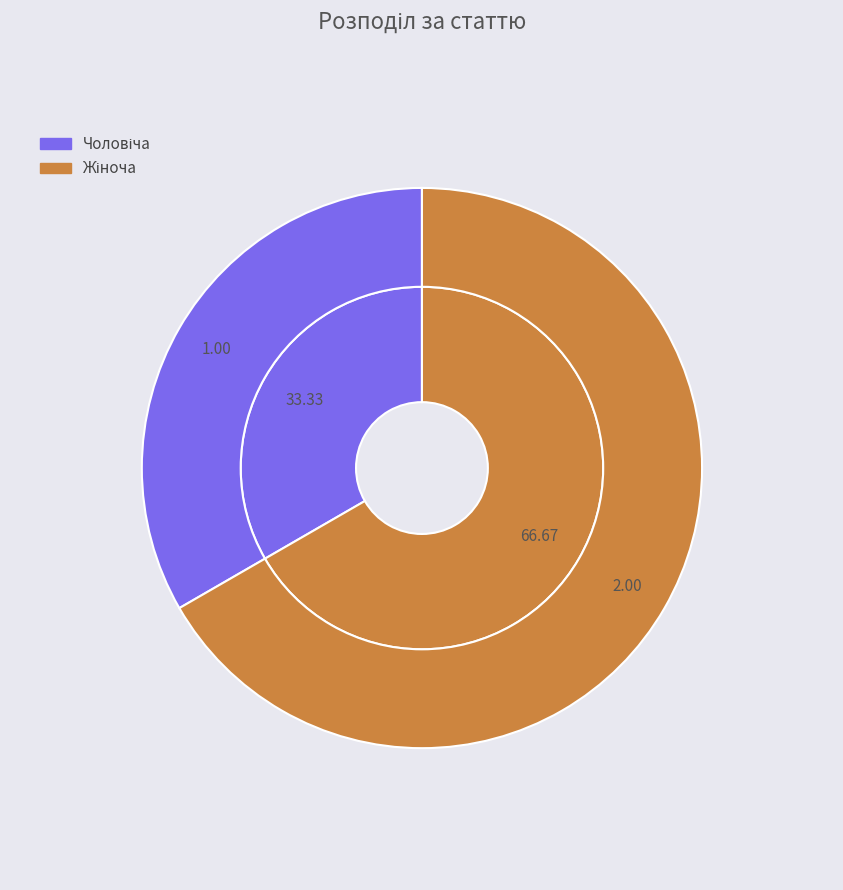

To the nearest percent, what is the difference between the largest and smallest slice percentages?

33%